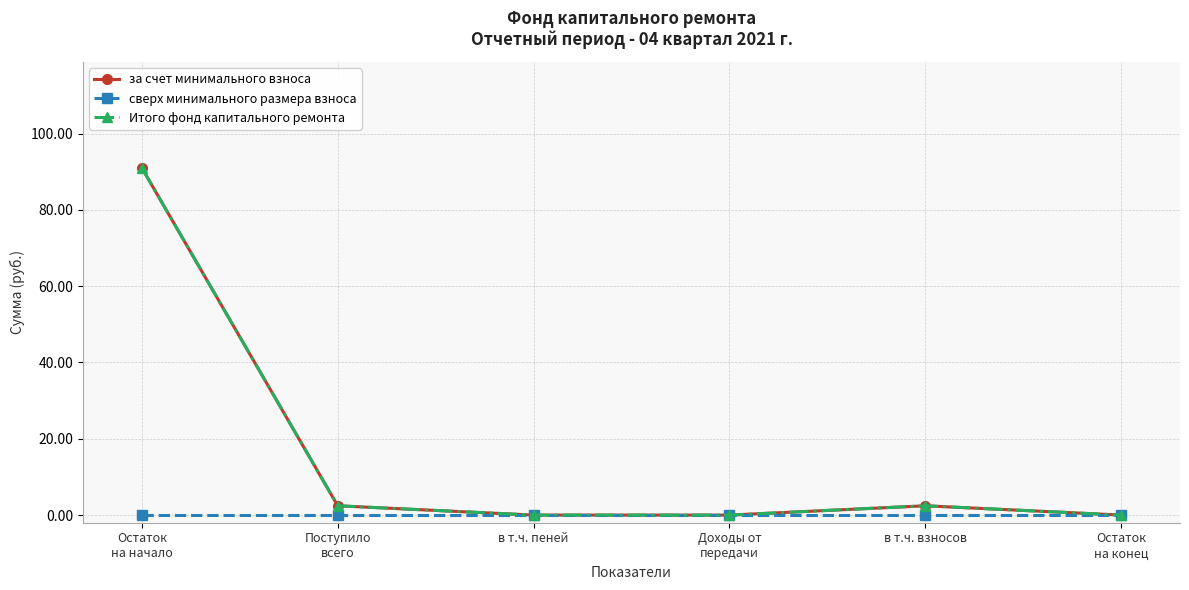

Reading left to right, extract all data points from this chart.

за счет минимального взноса: Остаток
на начало=91.0	Поступило
всего=2.4	в т.ч. пеней=0.0	Доходы от
передачи=0.0	в т.ч. взносов=2.4	Остаток
на конец=0.0
сверх минимального размера взноса: Остаток
на начало=0.0	Поступило
всего=0.0	в т.ч. пеней=0.0	Доходы от
передачи=0.0	в т.ч. взносов=0.0	Остаток
на конец=0.0
Итого фонд капитального ремонта: Остаток
на начало=91.0	Поступило
всего=2.4	в т.ч. пеней=0.0	Доходы от
передачи=0.0	в т.ч. взносов=2.4	Остаток
на конец=0.0